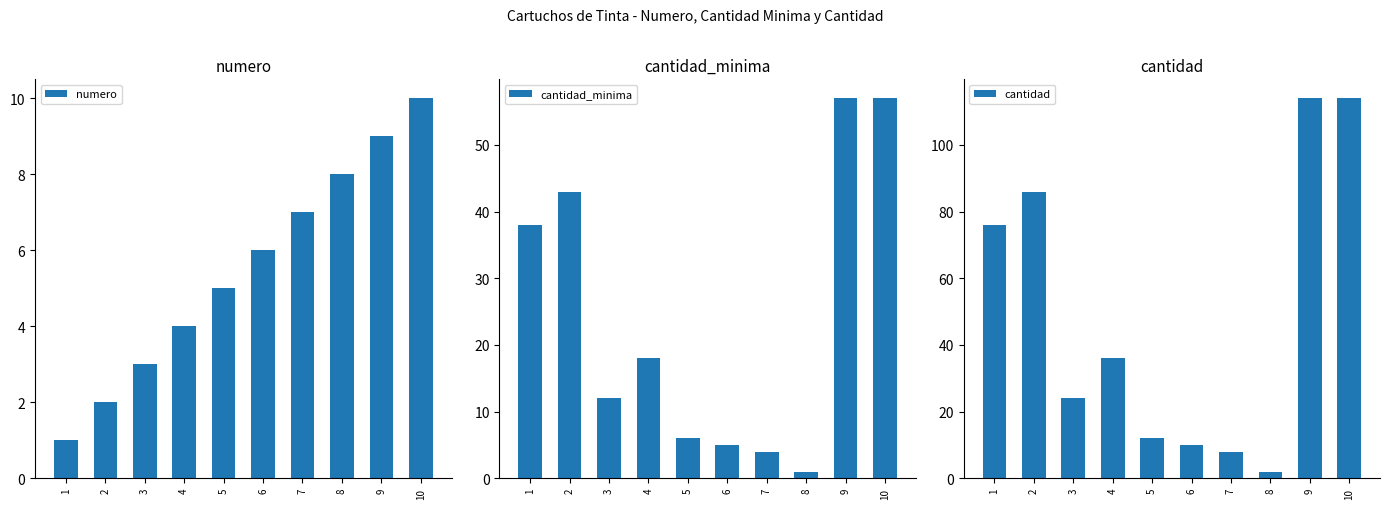

What value does the cantidad series have at 9, to the nearest 50?

100